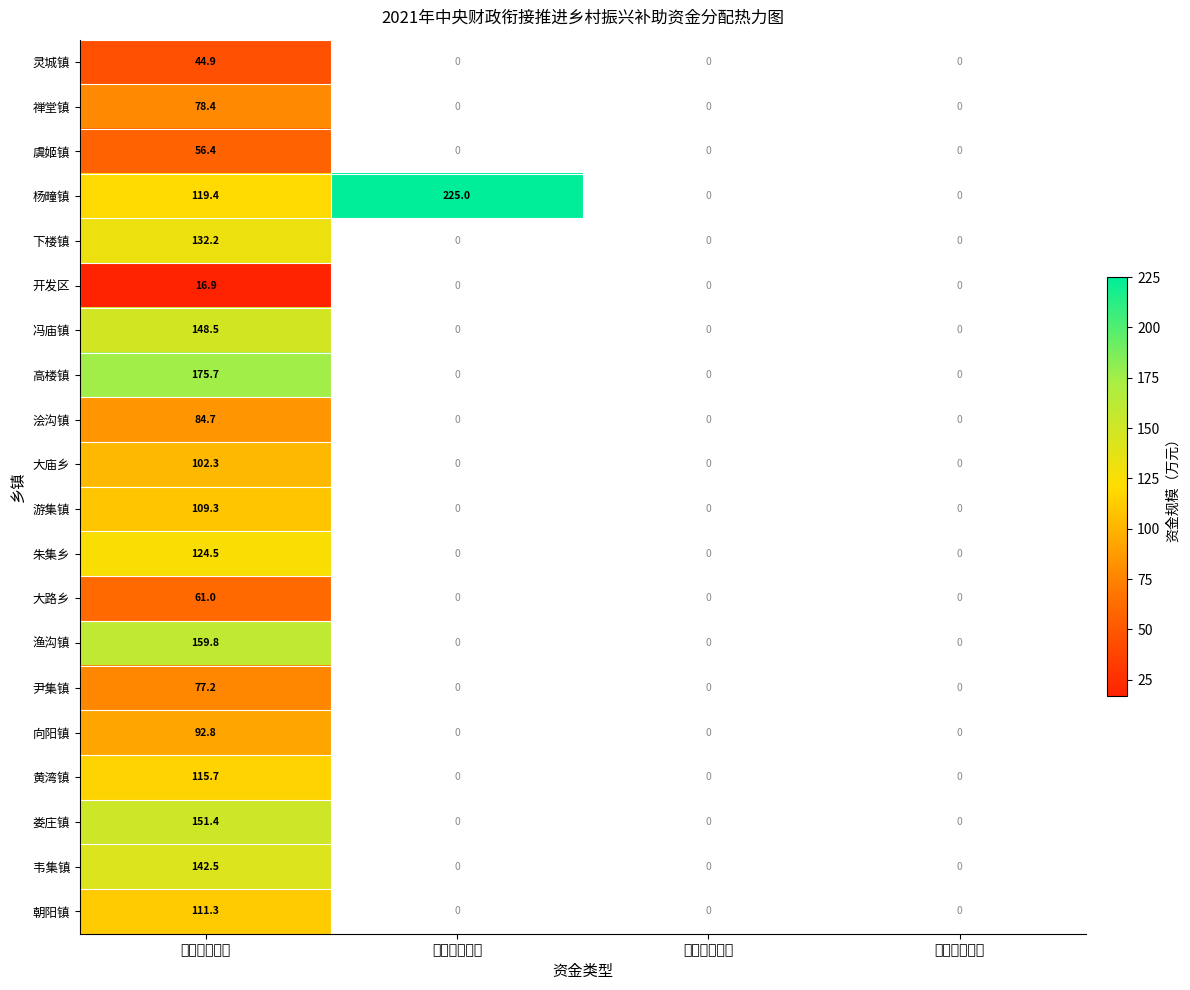

Rank the series at 中央衔接资金 from lowest to highest value.

开发区, 灵城镇, 虞姬镇, 大路乡, 尹集镇, 禅堂镇, 浍沟镇, 向阳镇, 大庙乡, 游集镇, 朝阳镇, 黄湾镇, 杨疃镇, 朱集乡, 下楼镇, 韦集镇, 冯庙镇, 娄庄镇, 渔沟镇, 高楼镇